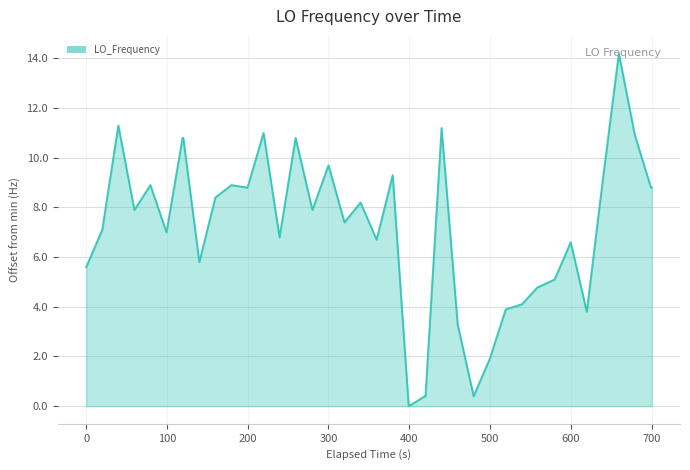

What is the sum of all values?

281.6